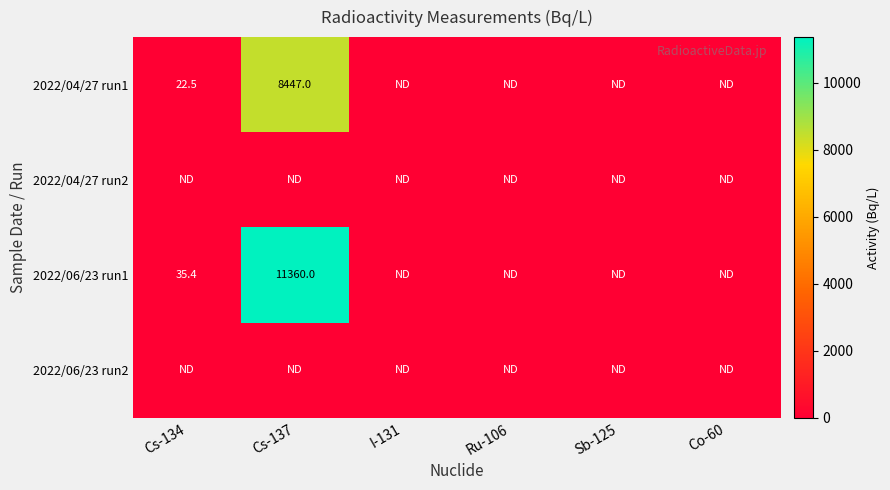

Which has a higher value, Cs-134 or Cs-137?

Cs-137